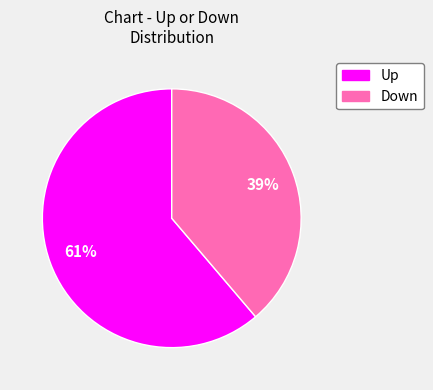

Is there a majority slice in this chart?

Yes